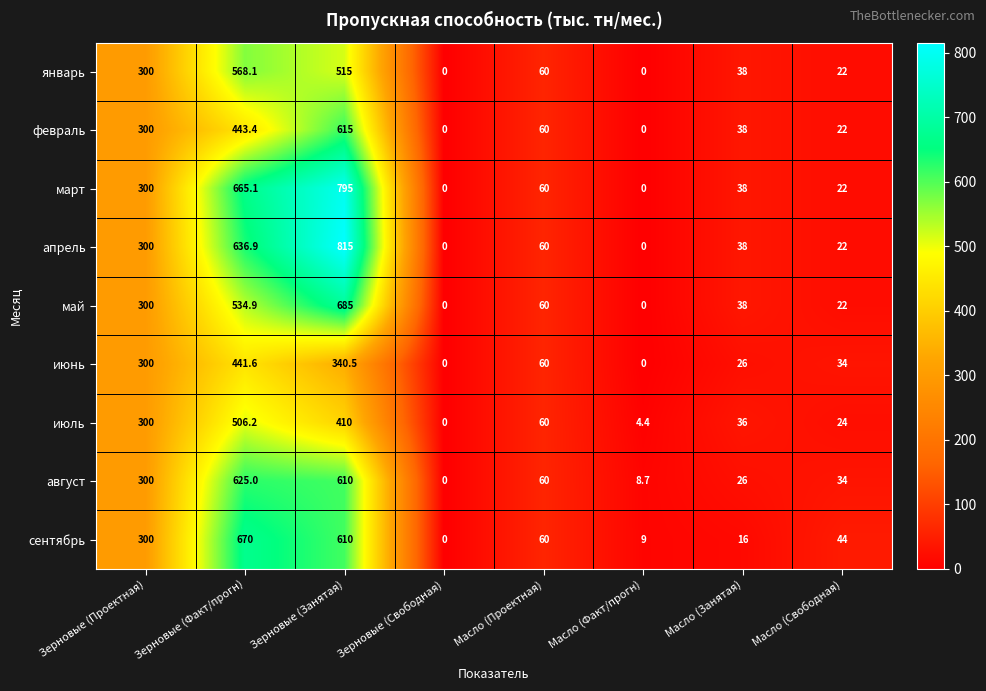

Which label corresponds to the largest value in the chart?

Зерновые (Занятая)